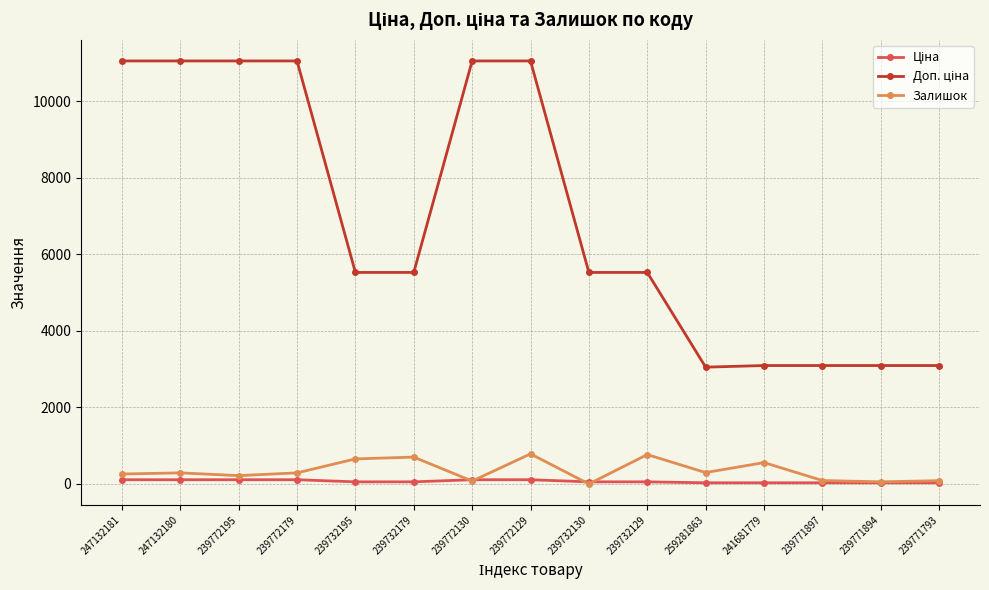

True or false: Залишок has a value of 559.0 at 241681779.

True